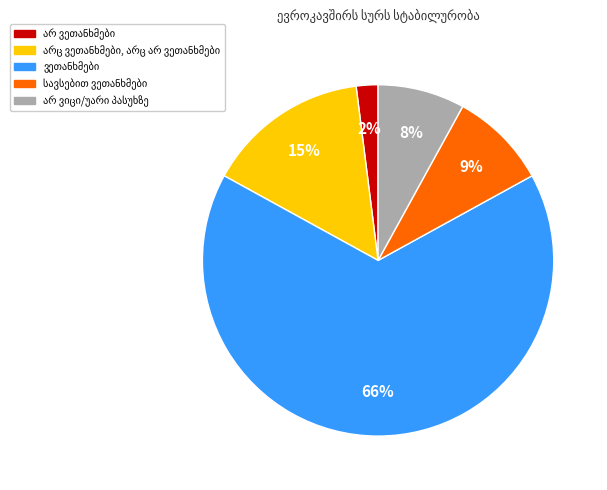

To the nearest percent, what is the average slice percentage?

20%